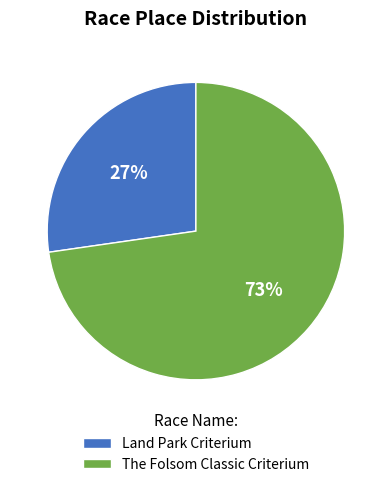

Rank the categories by value from highest to lowest.

The Folsom Classic Criterium, Land Park Criterium